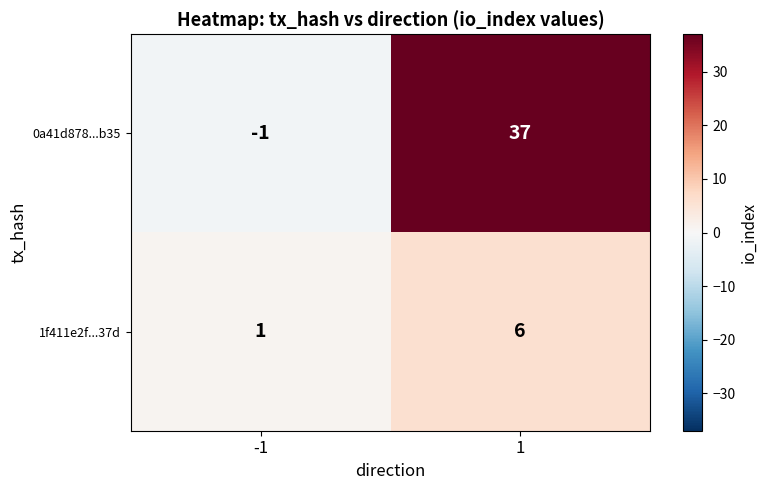

Reading left to right, what are all the values shown in this chart?

0a41d878...b35: -1=-1	1=37
1f411e2f...37d: -1=1	1=6